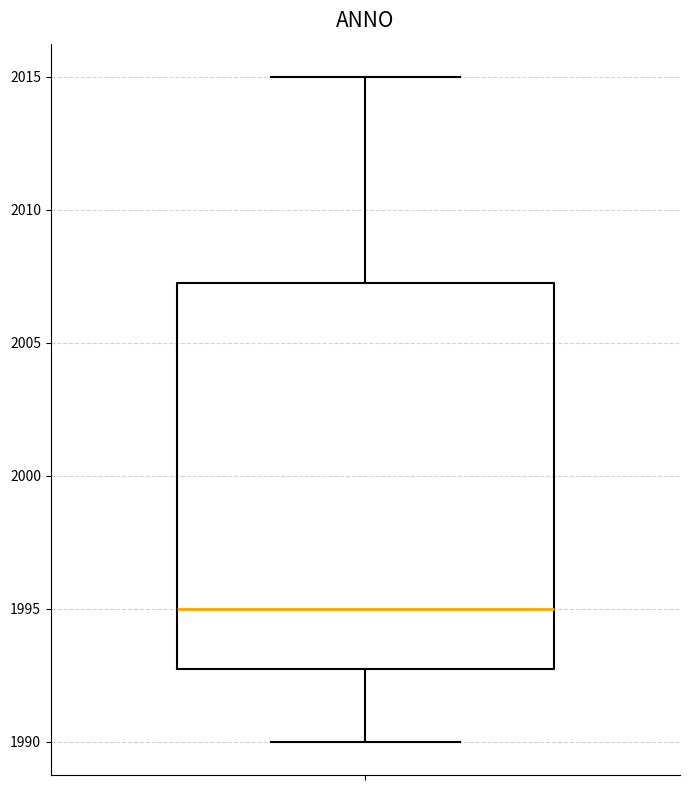

Where does the lower whisker of the box end on the y-axis? The values are not printed on the chart, so give them approximately, as read against the axis.

1990.0